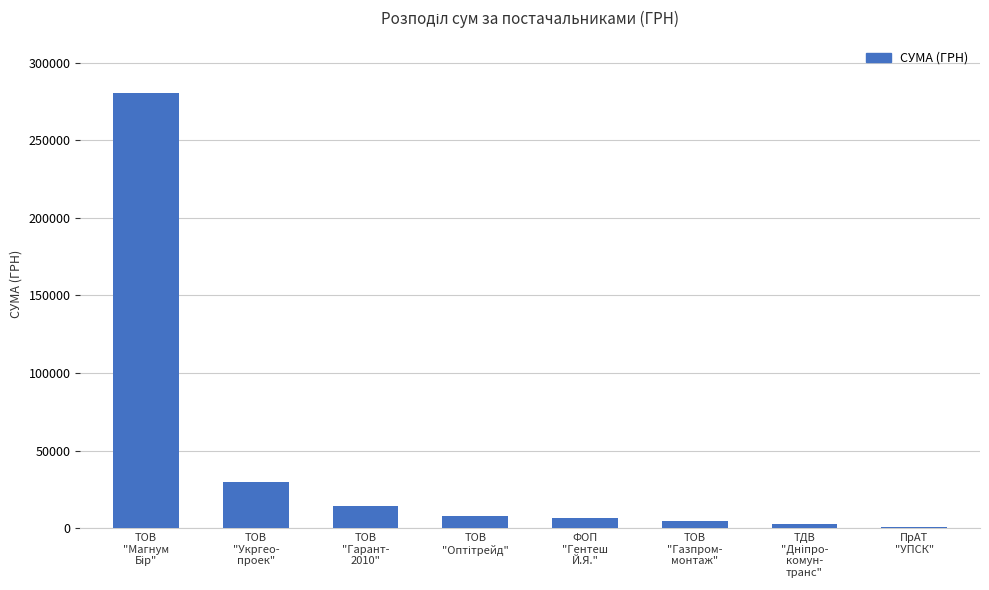

Reading right to left, what are all the values shown in this chart?

979.2	2387.9	4800.0	6638.0	8100.0	14355.0	29898.2	280578.0